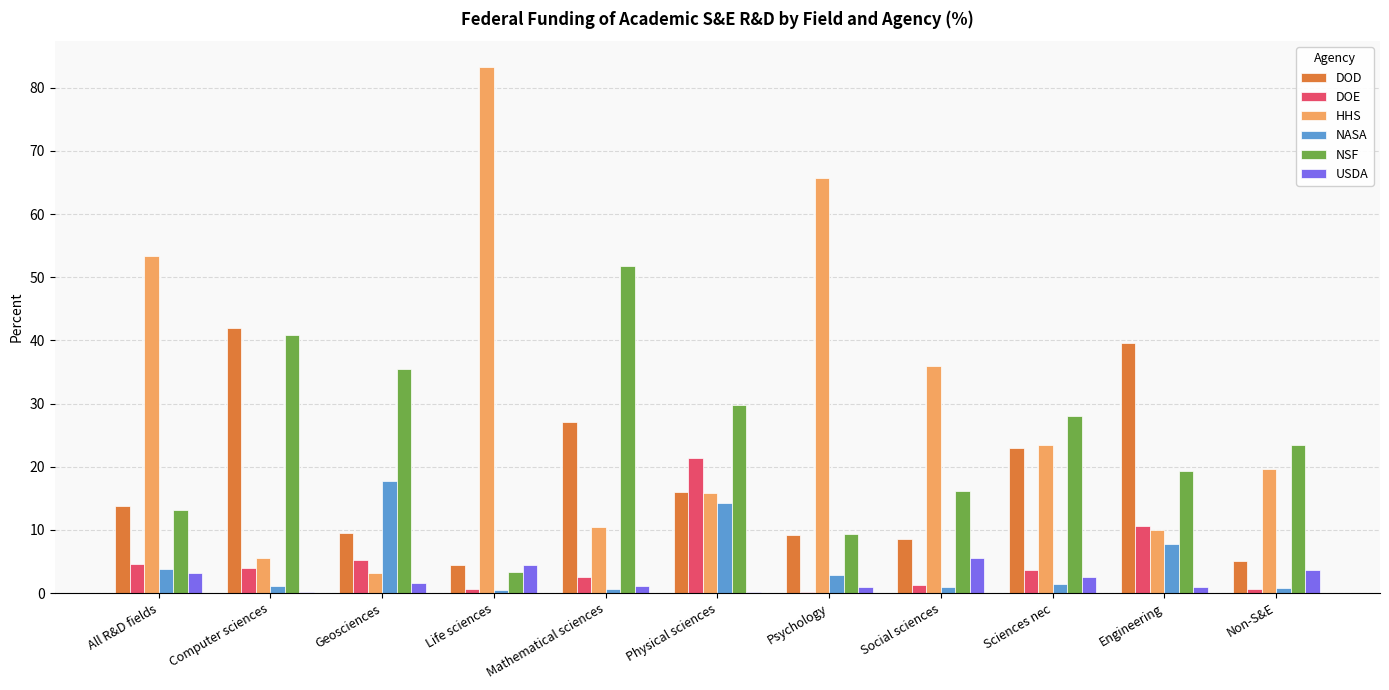

Which series changed the most between Life sciences and Mathematical sciences?

HHS